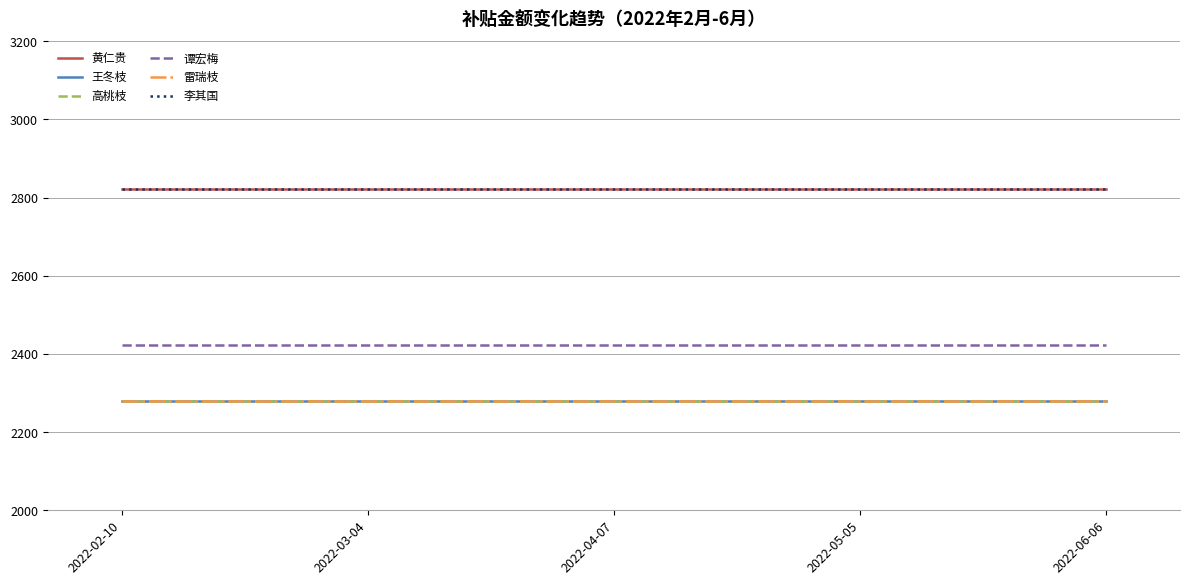

What is the label of the 2nd point from the left?

2022-03-04